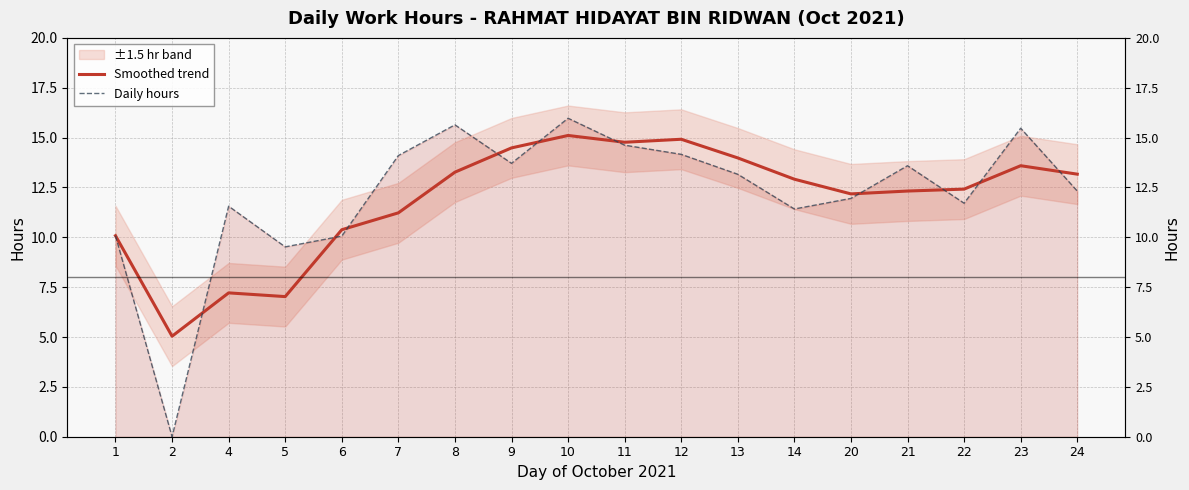

Which series has the largest range (max minus min)?

Daily hours